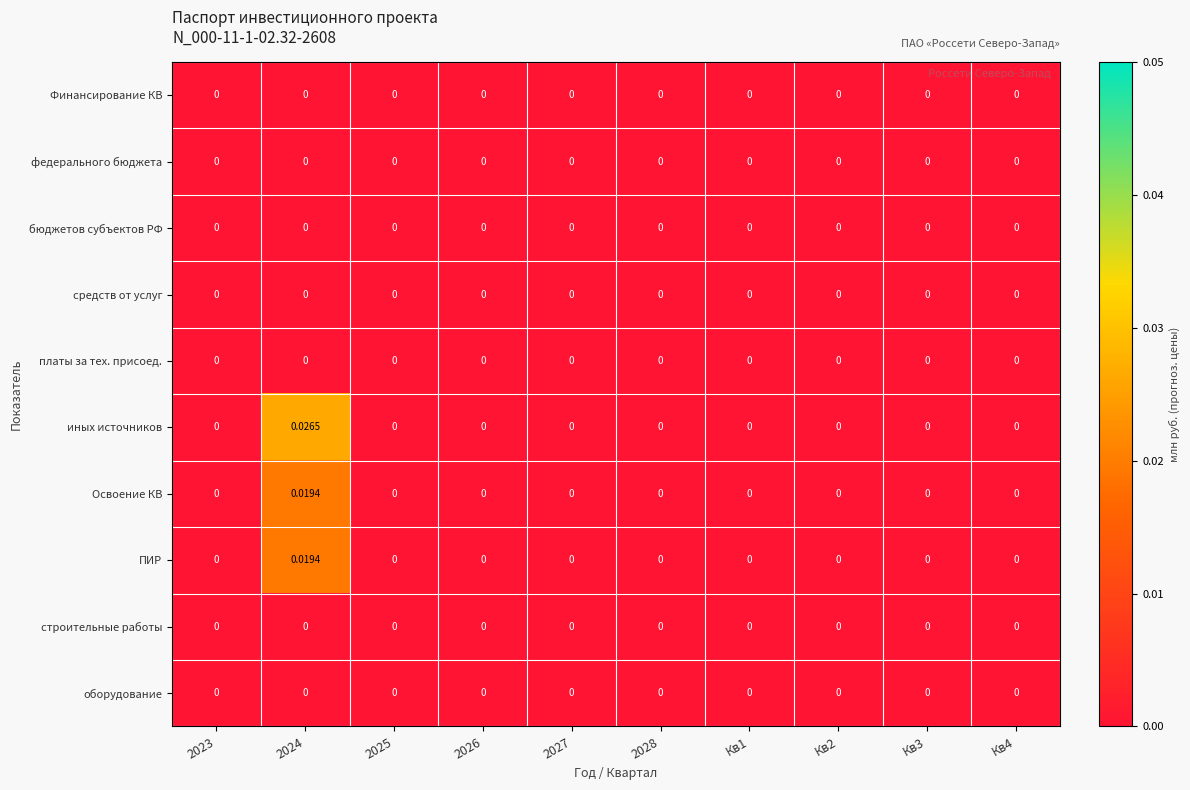

Which series has the largest range (max minus min)?

иных источников